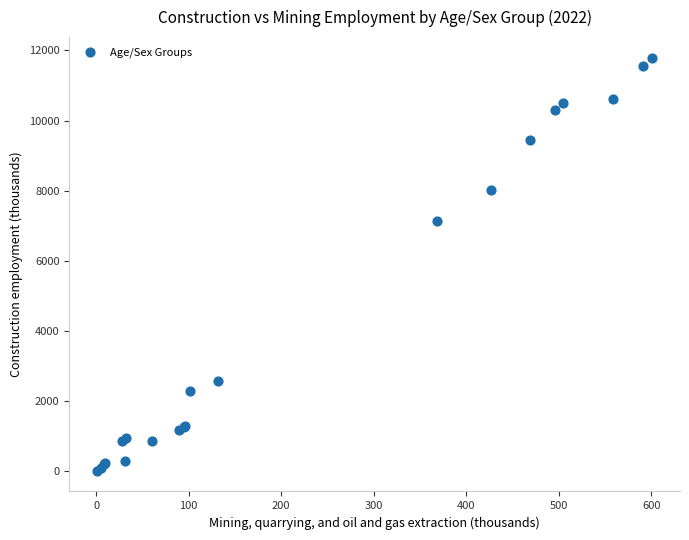

What Y value in the scatter plot is closest to 5903?

7142